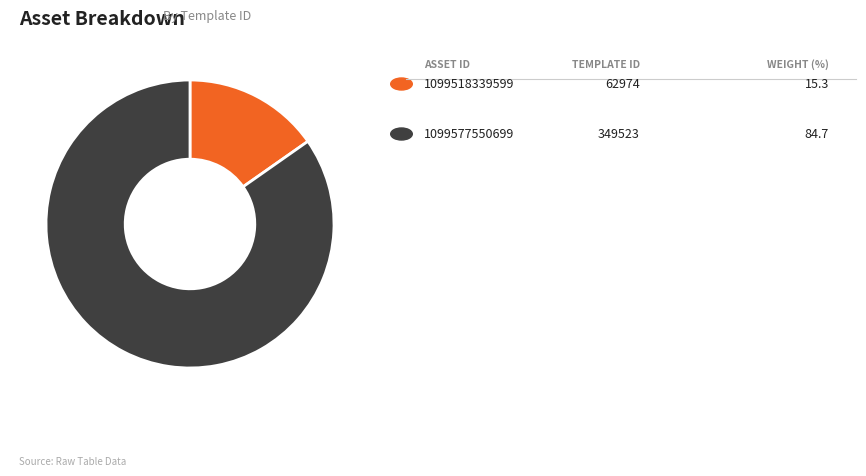

How many segments does this pie chart have?

2